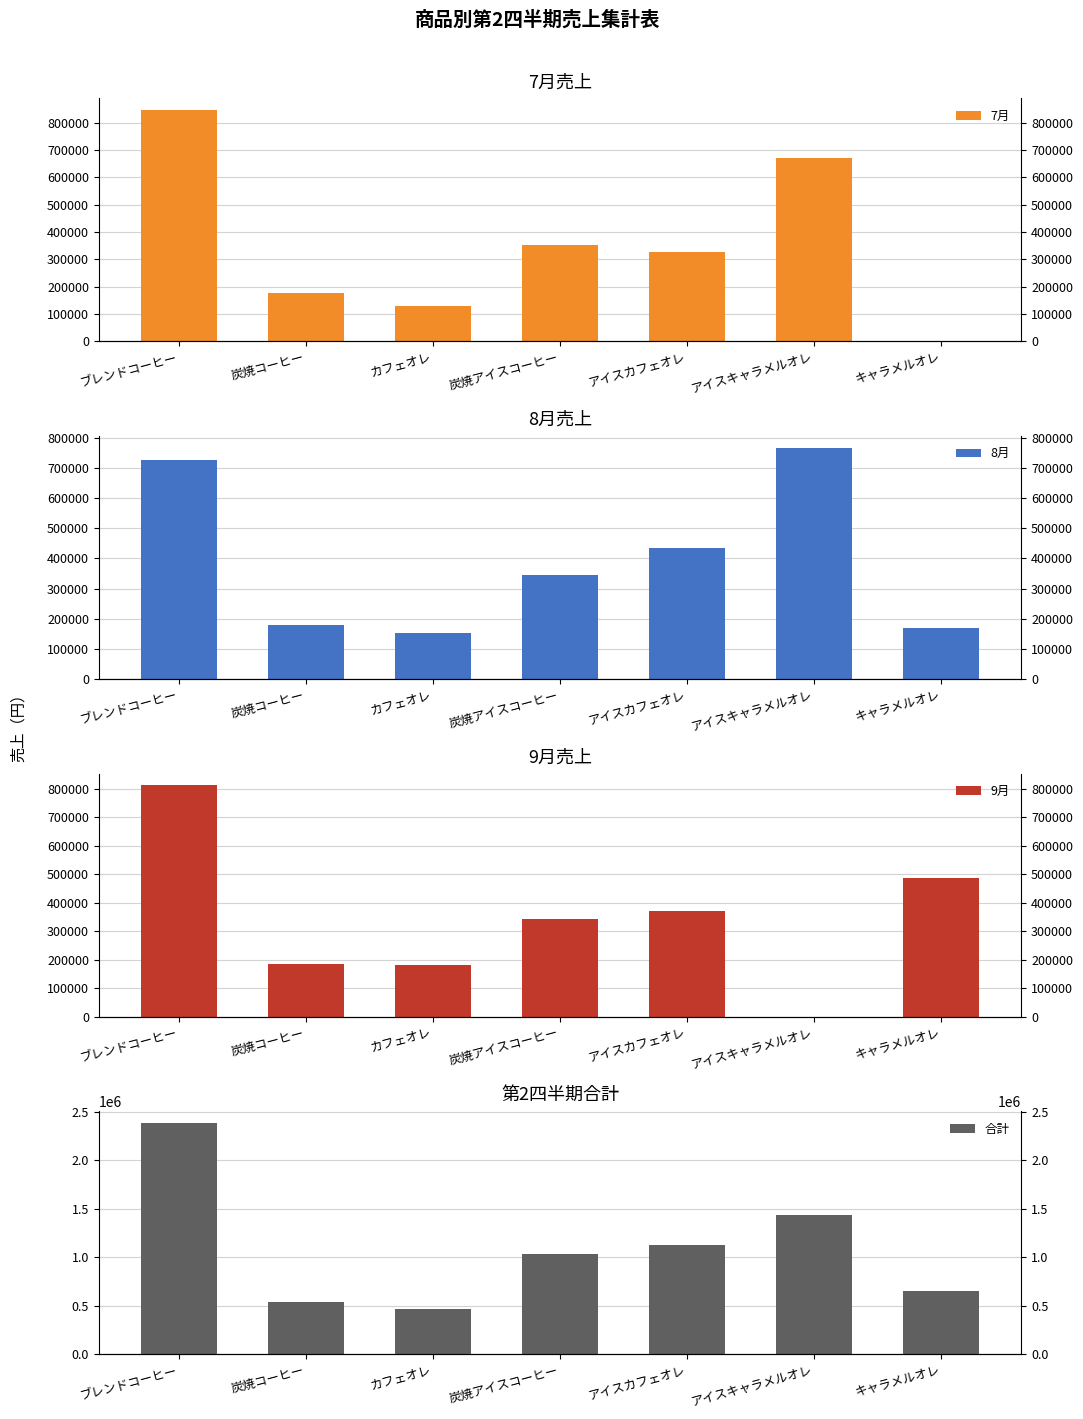

Which series has the largest total across all categories?

合計